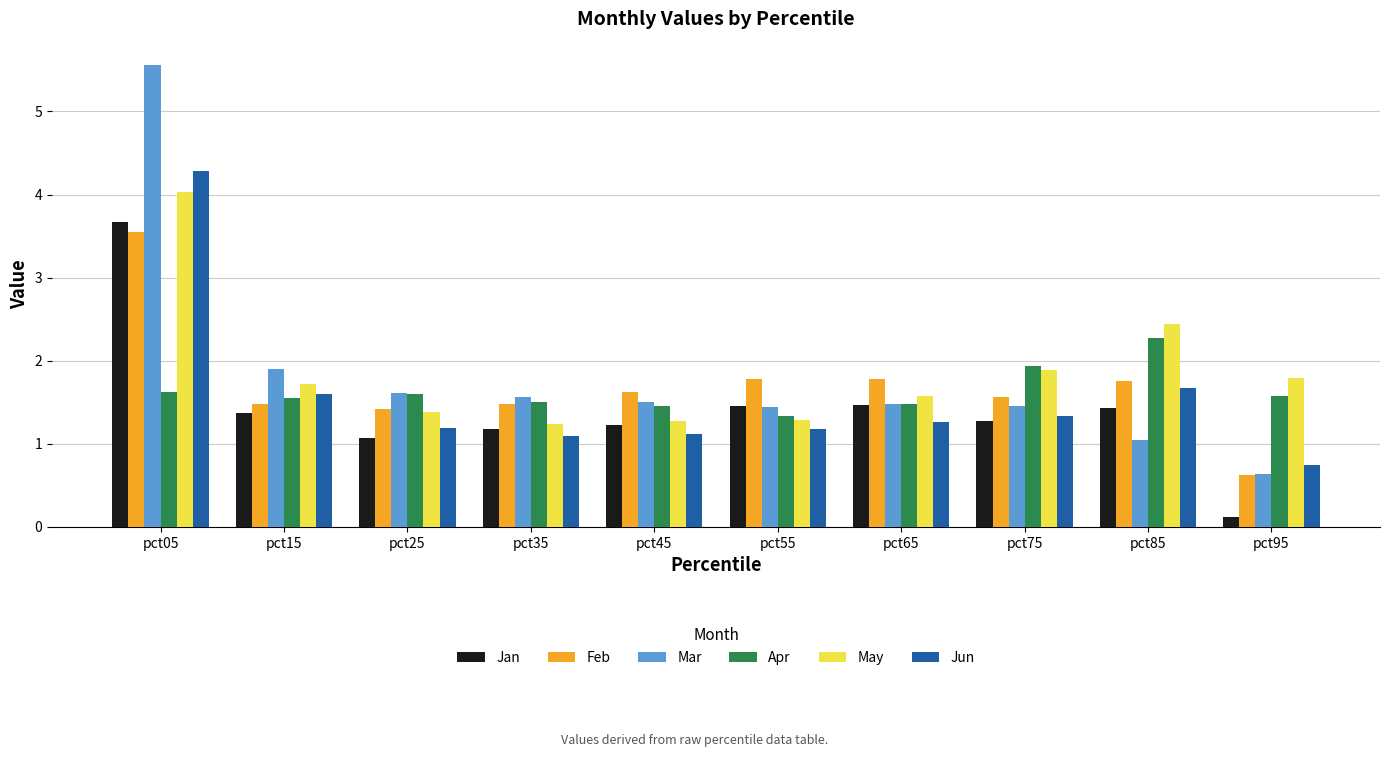

Is the value of Jun at pct35 greater than the value of Mar at pct75?

No